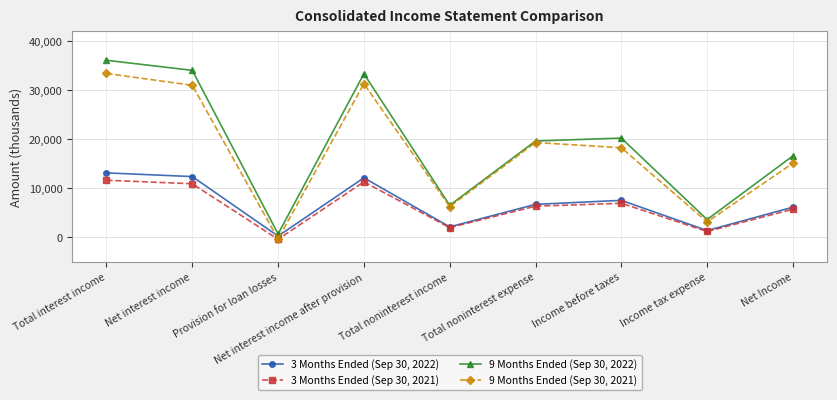

Does the chart have visible grid lines?

Yes